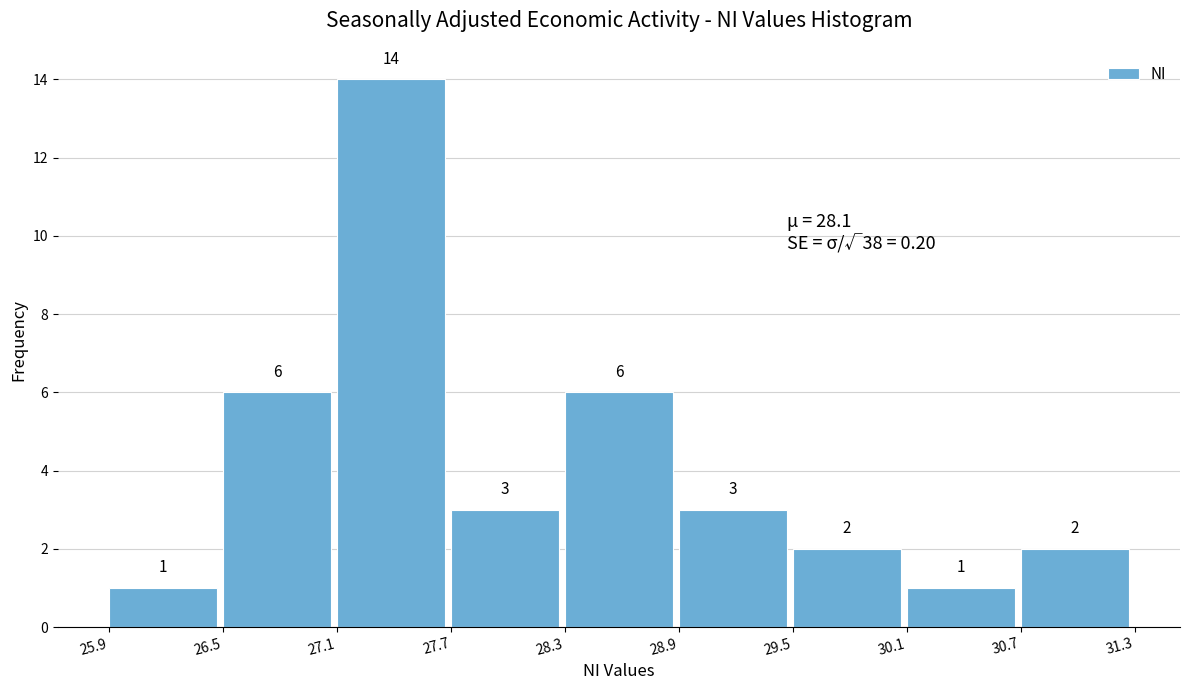

Reading left to right, list every bar in this chart as the range it spans on the x-axis followed by its height.

25.9 to 26.5: 1
26.5 to 27.1: 6
27.1 to 27.7: 14
27.7 to 28.3: 3
28.3 to 28.9: 6
28.9 to 29.5: 3
29.5 to 30.1: 2
30.1 to 30.7: 1
30.7 to 31.3: 2